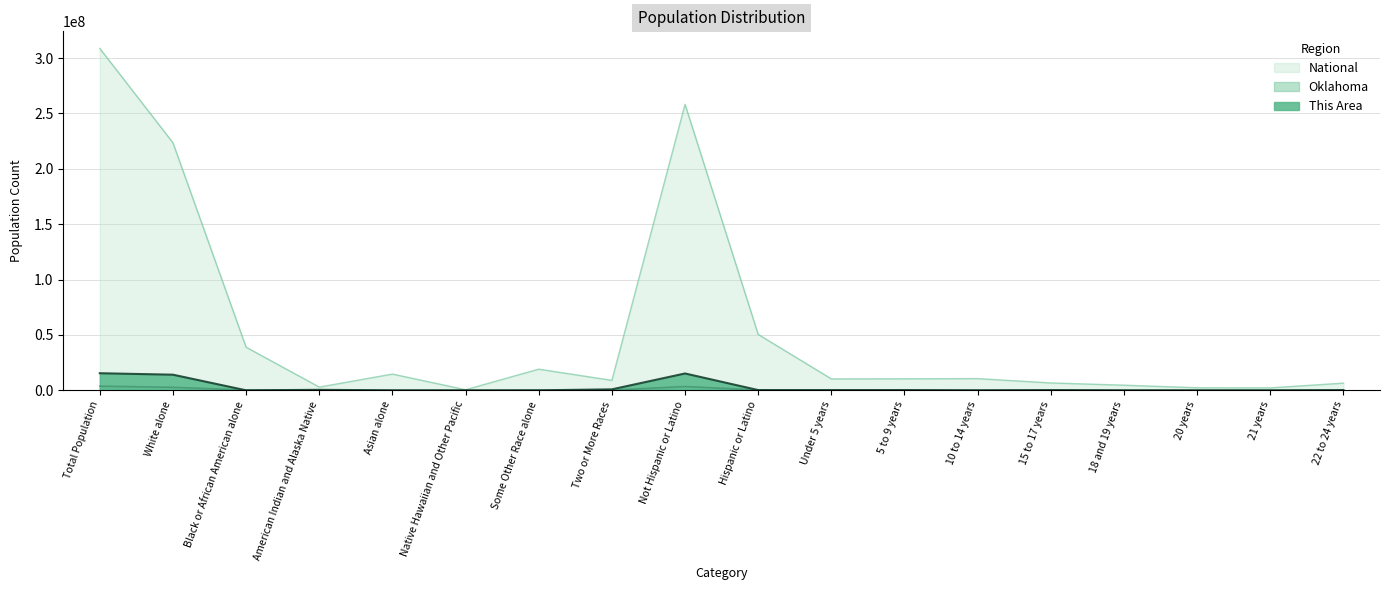

Which has a higher value, White alone or Total Population?

Total Population